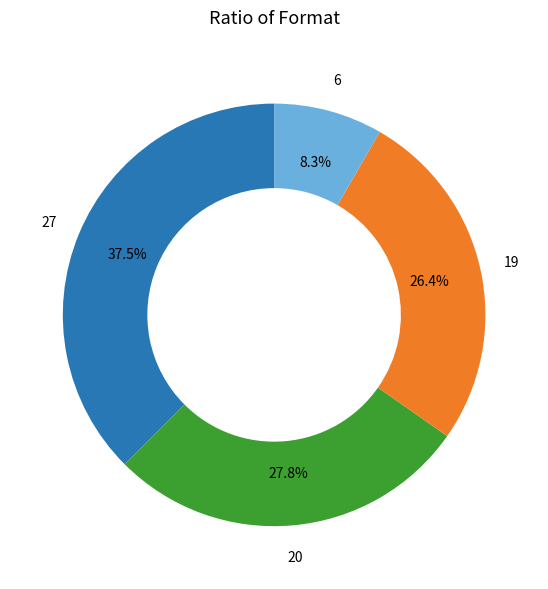

Is there any slice that represents more than half of the pie?

No